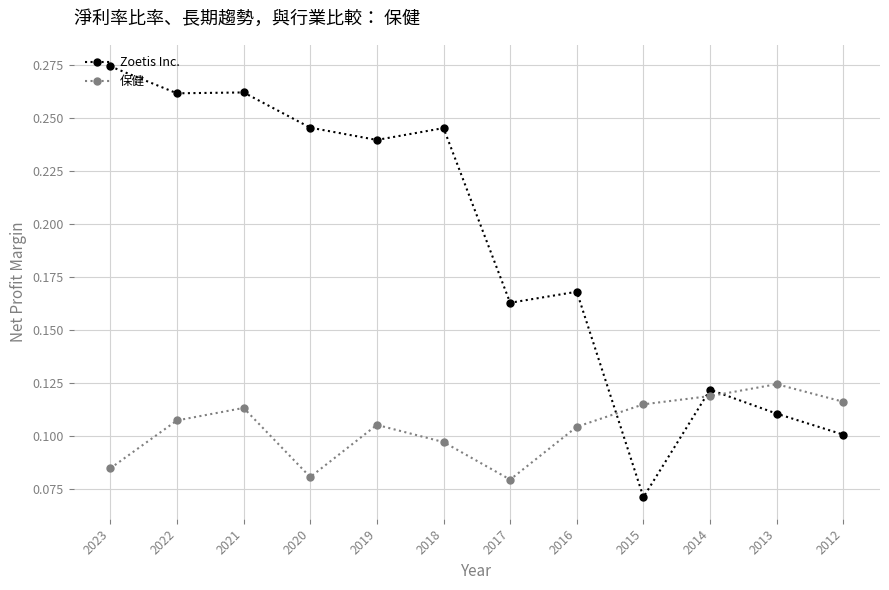

True or false: Zoetis Inc. has more than 0 interior local peaks.

True